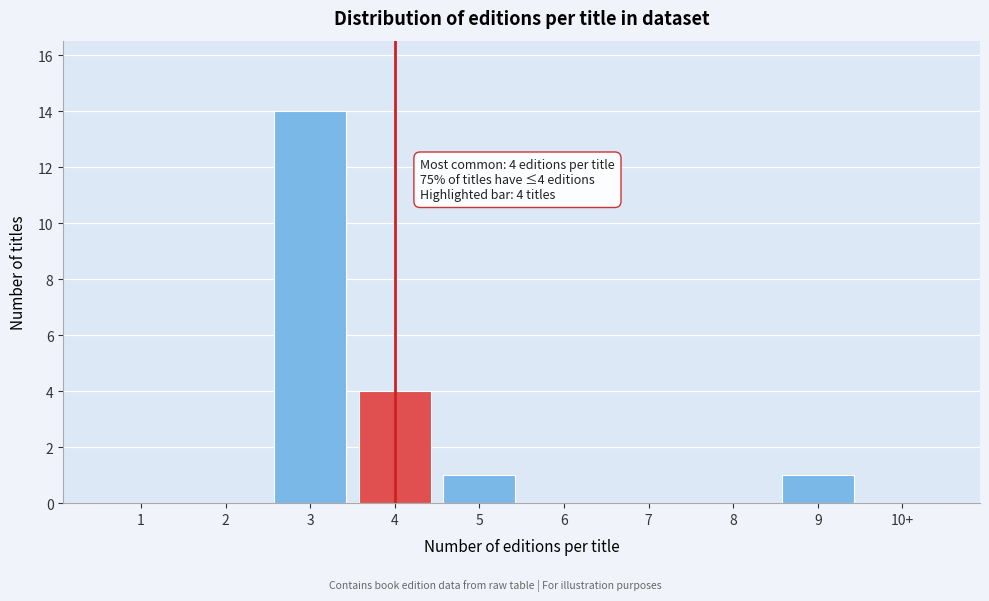

Reading left to right, transcribe all the data shown in this chart.

1=0	2=0	3=14	4=4	5=1	6=0	7=0	8=0	9=1	10+=0